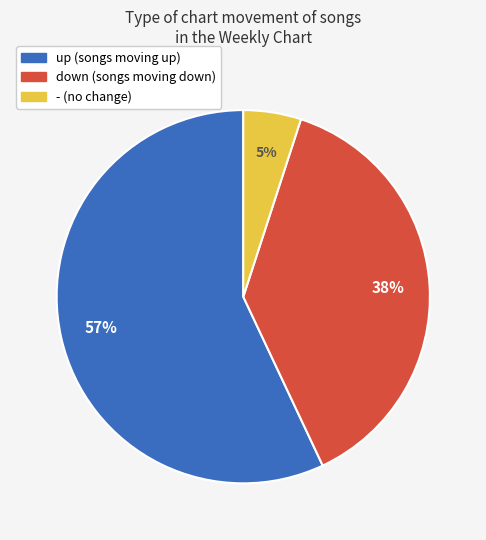

Between up and down, which is larger?

up